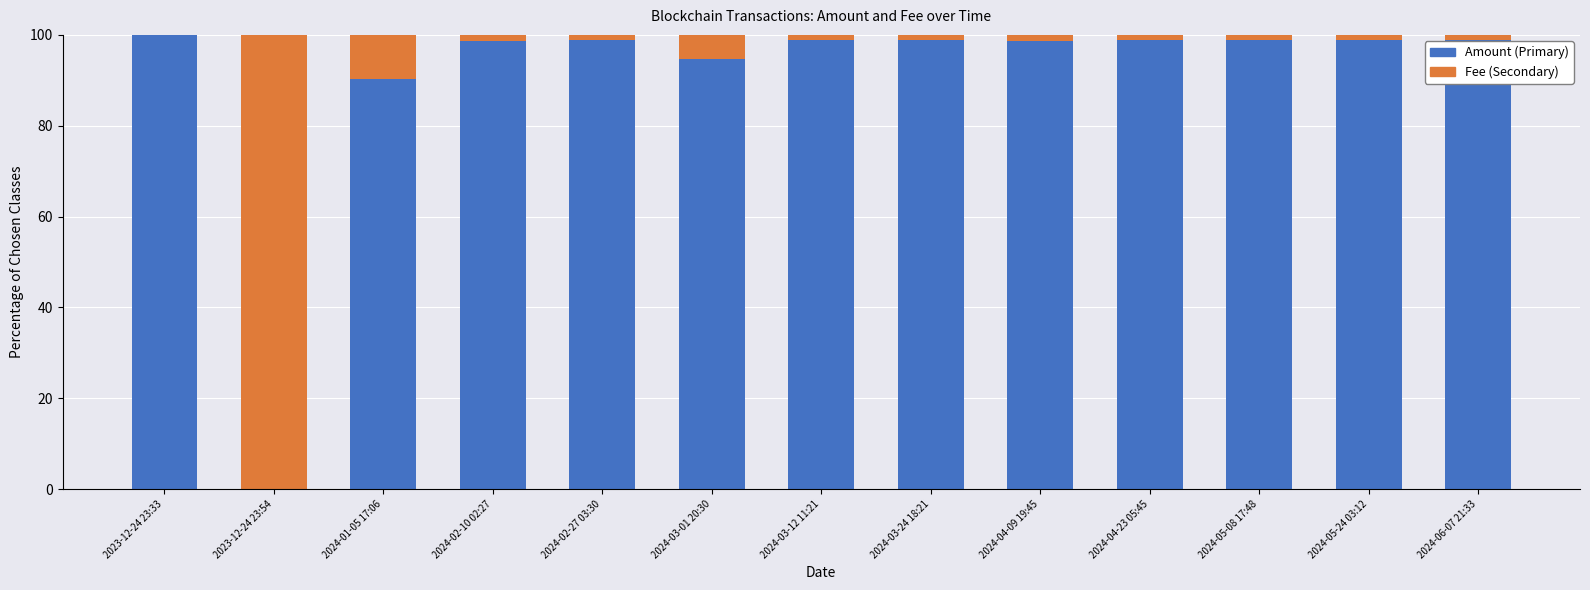

Where is Amount (Primary) nearest to the value 49?

2024-01-05 17:06